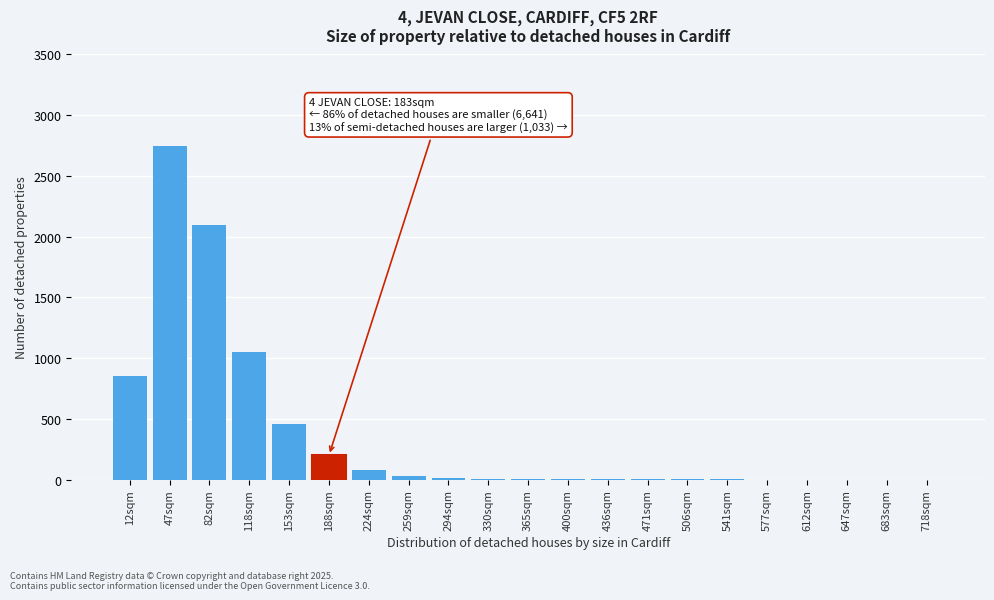

What is the sum of all values?

7563